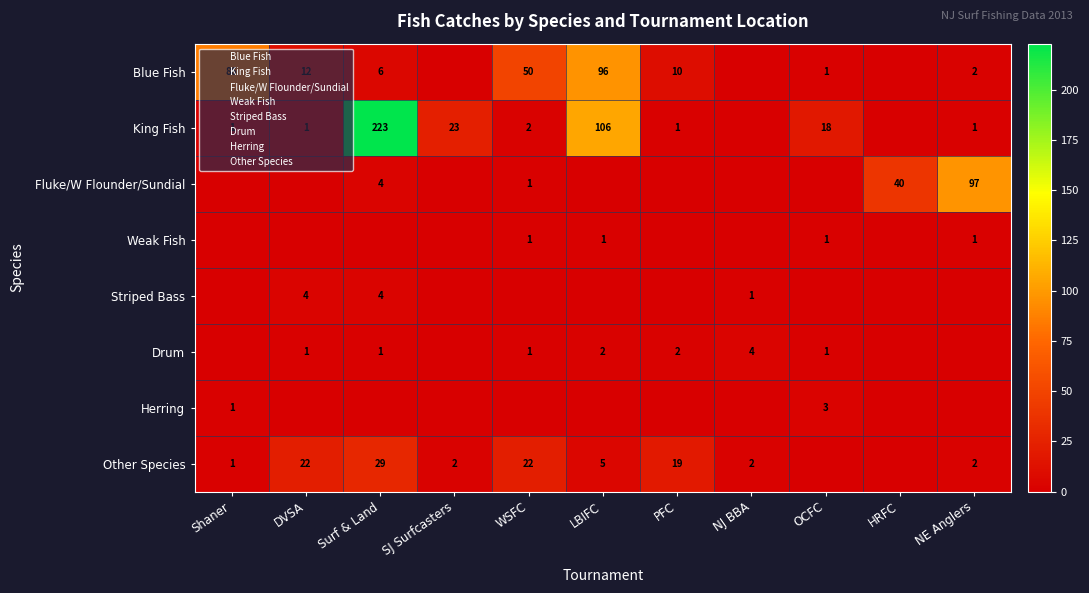

True or false: Blue Fish has a value of 83 at WSFC.

False